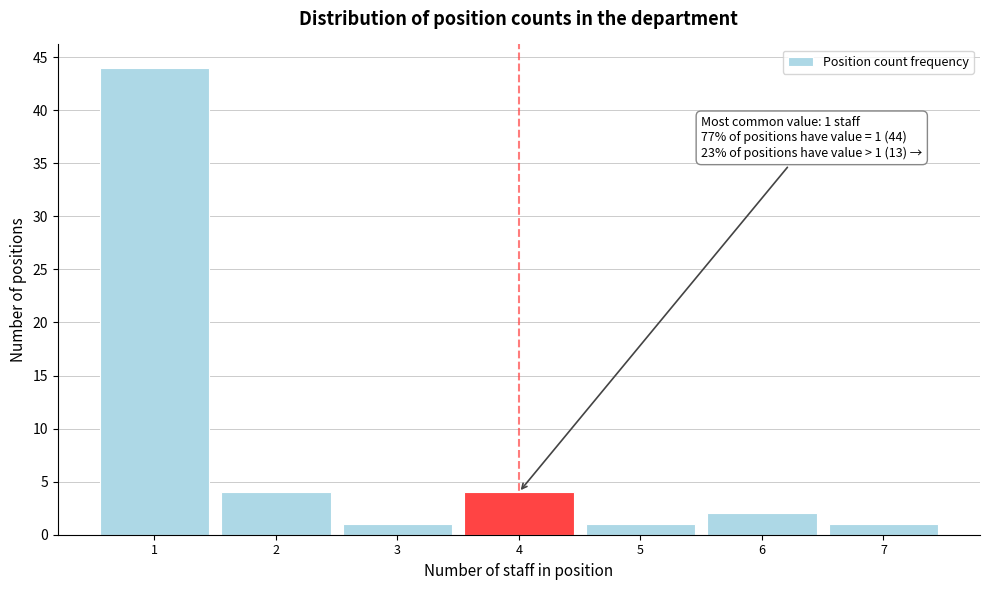

Over which range of the x-axis is the bar tallest?

0.5 to 1.5